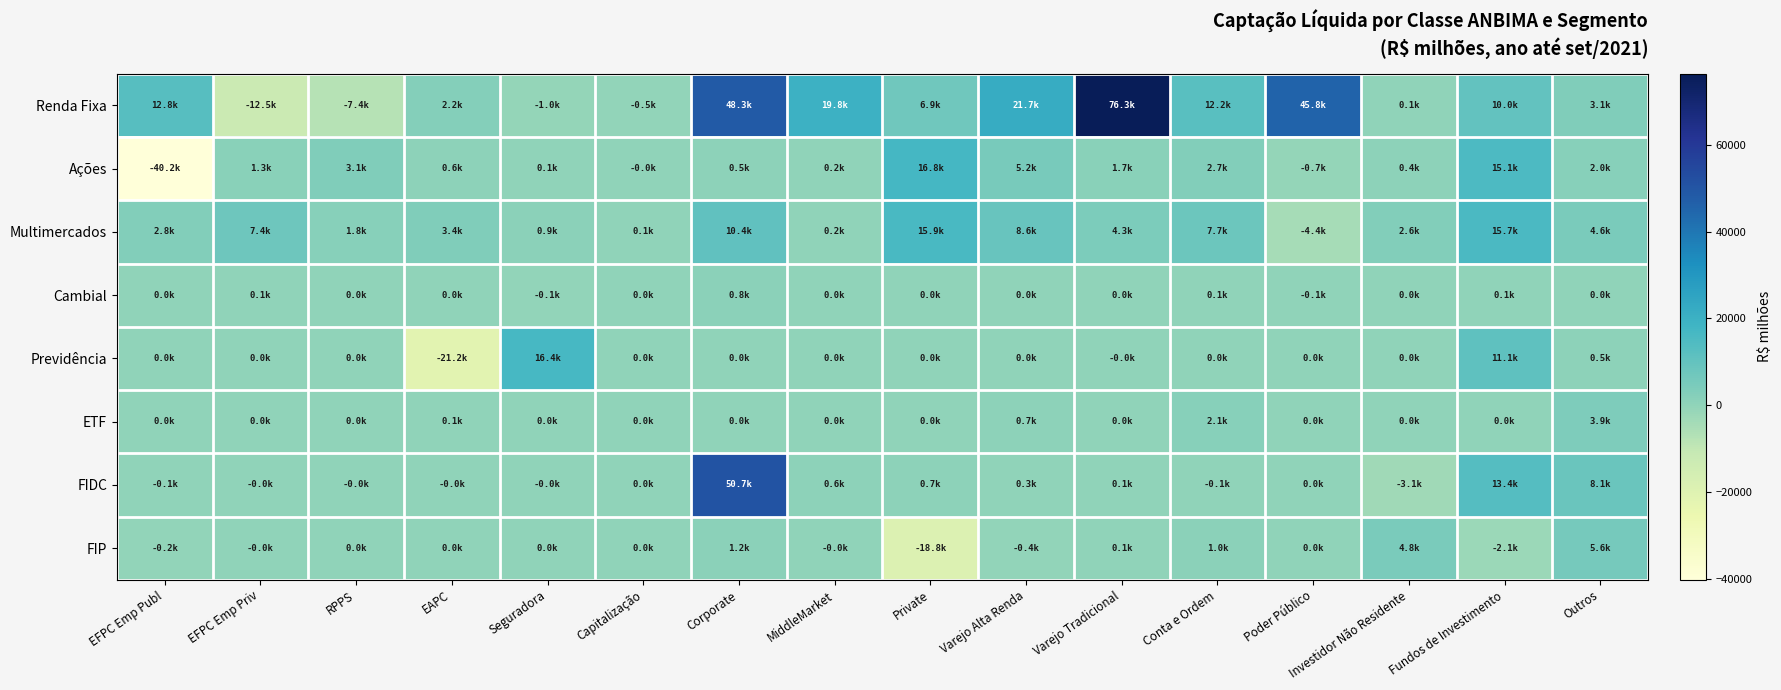

What is the total value across all series at RPPS?

-2504.0